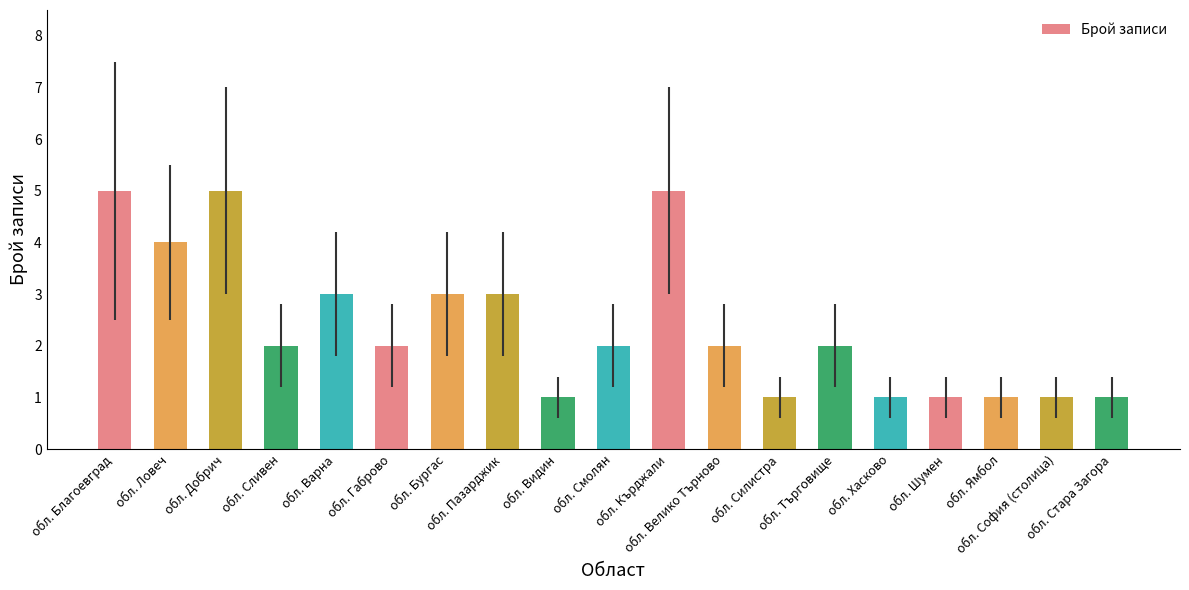

What position from the right is обл. Бургас?

13